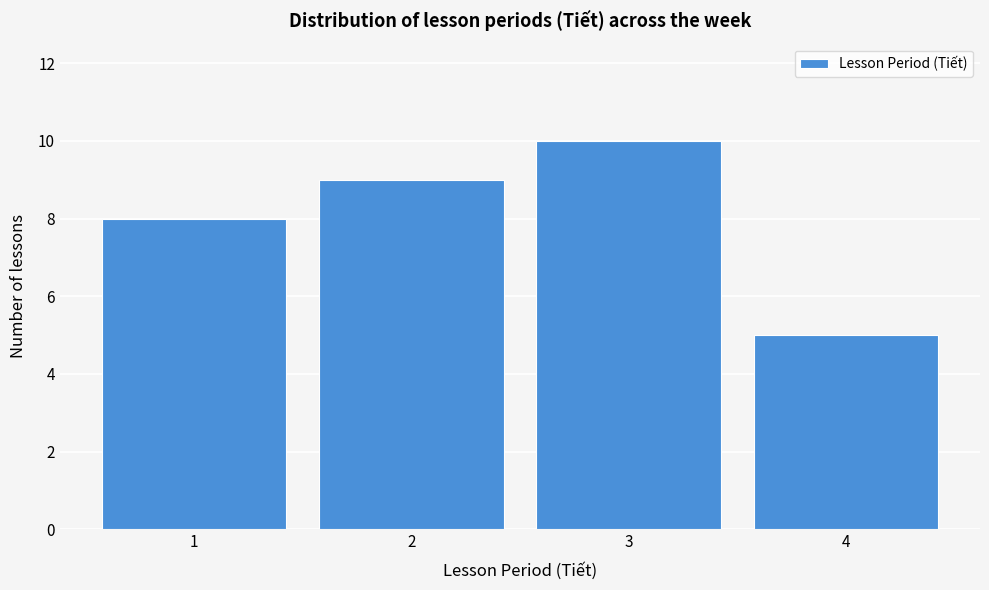

Reading left to right, transcribe all the data shown in this chart.

1=8	2=9	3=10	4=5